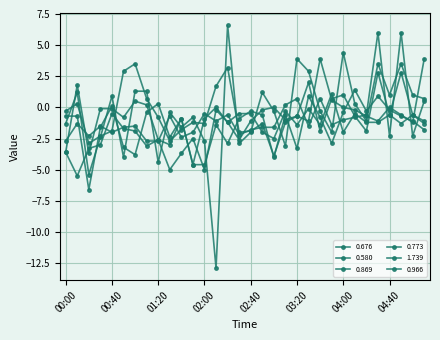

In 0.966, how many points are higher than both neighbors (excluding endpoints)?

10